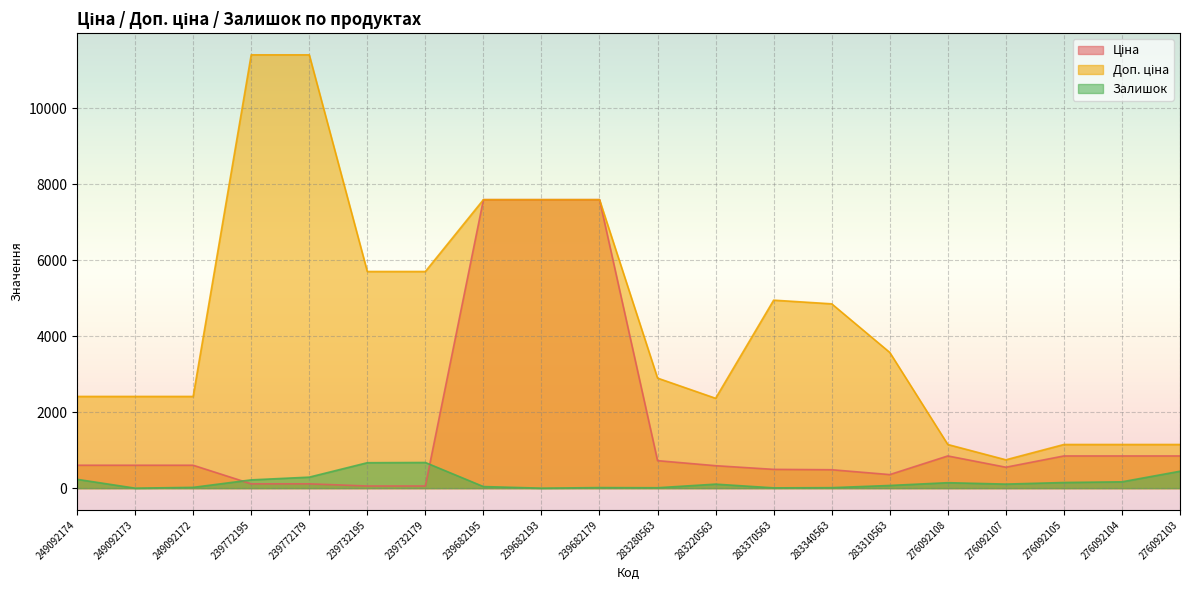

Is the value of Залишок at 239732195 greater than the value of Доп. ціна at 239772195?

No